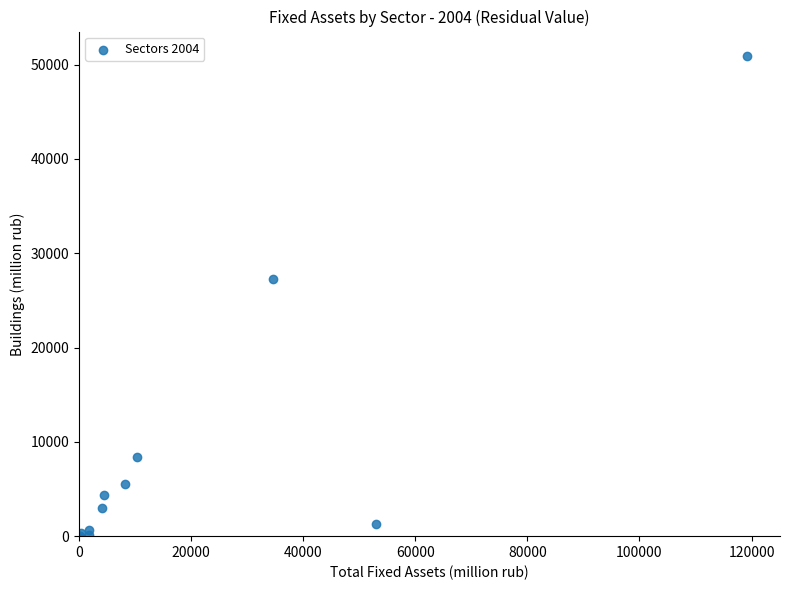

What Y value in the scatter plot is closest to 25481?

27292